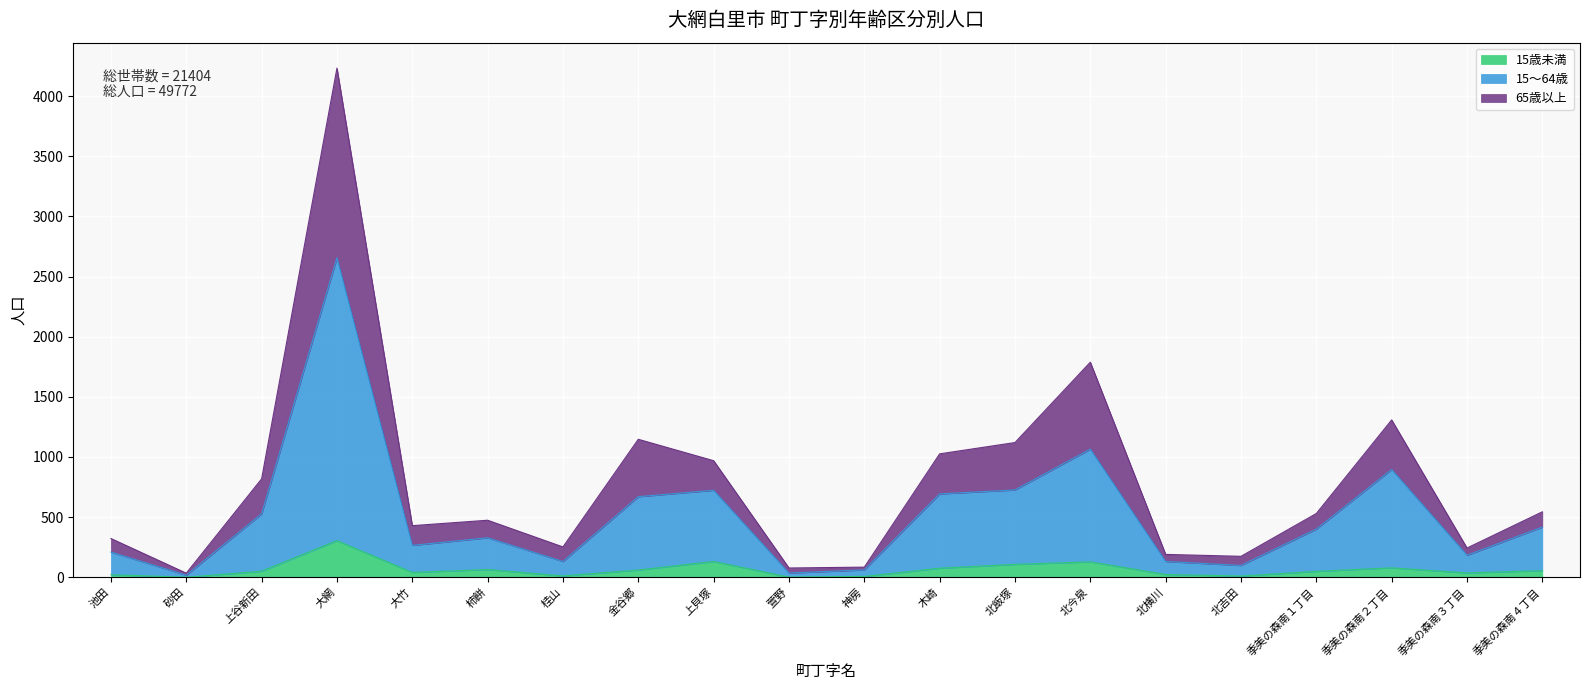

The value of 15歳未満 at 季美の森南３丁目 is 36. True or false?

True